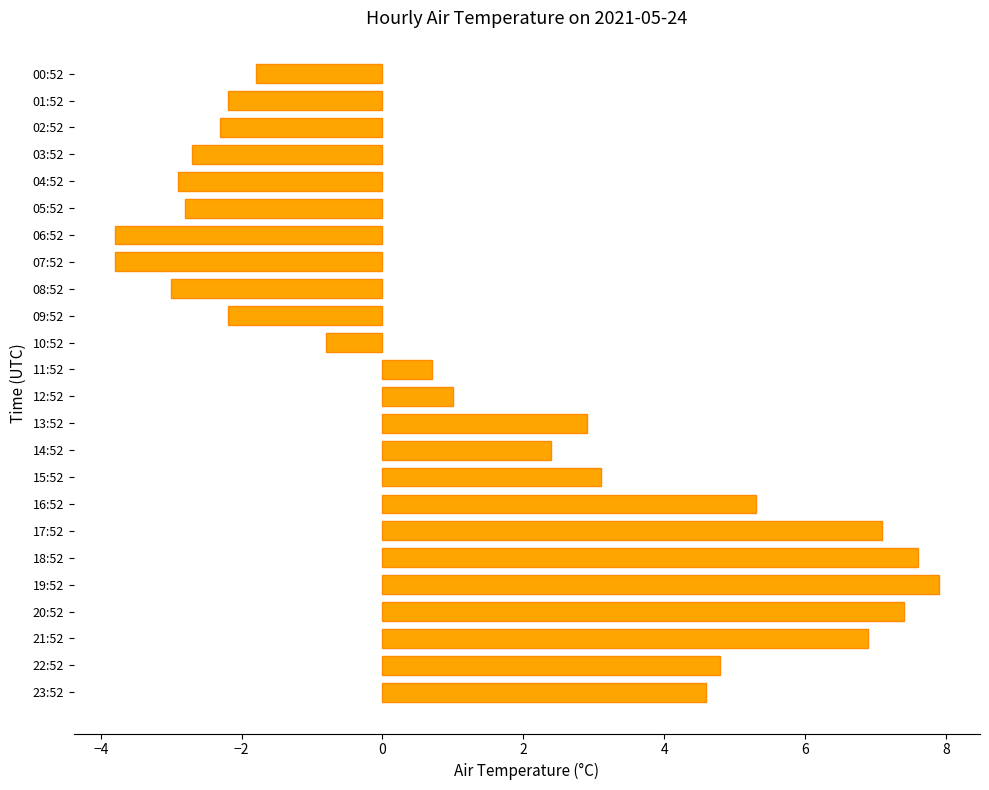

What is the greatest value displayed?

7.9